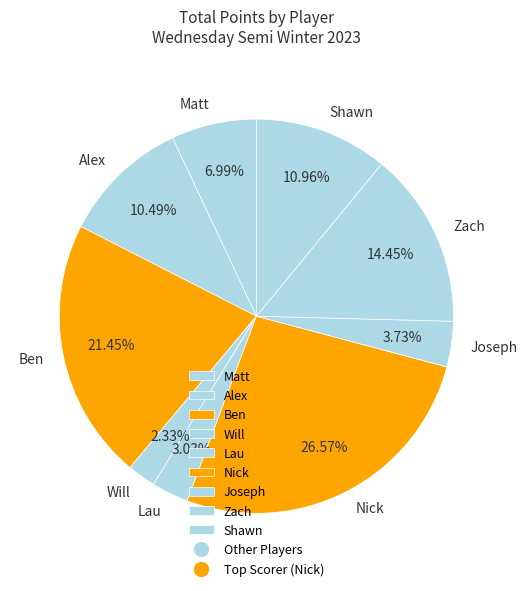

How many segments does this pie chart have?

9